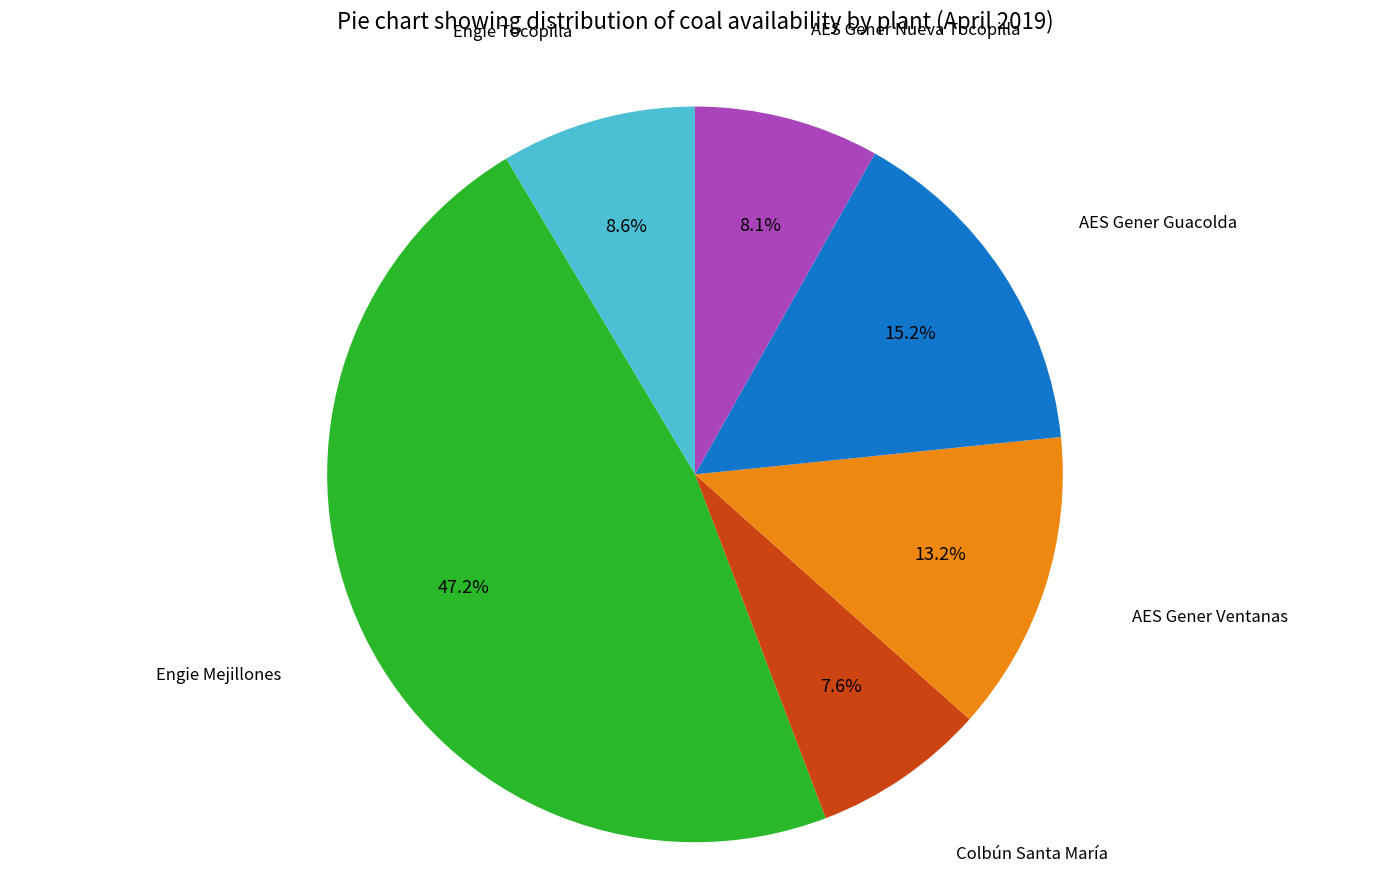

Does any single category account for the majority?

No